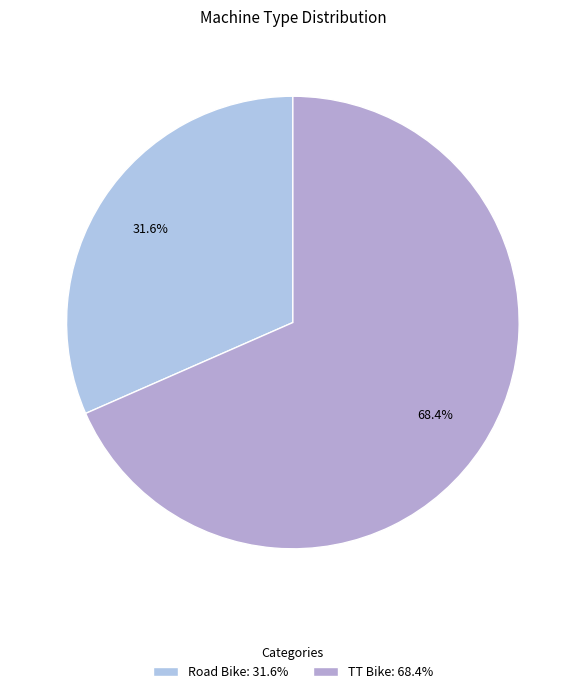

Is it true that TT Bike is 56% of the pie?

False